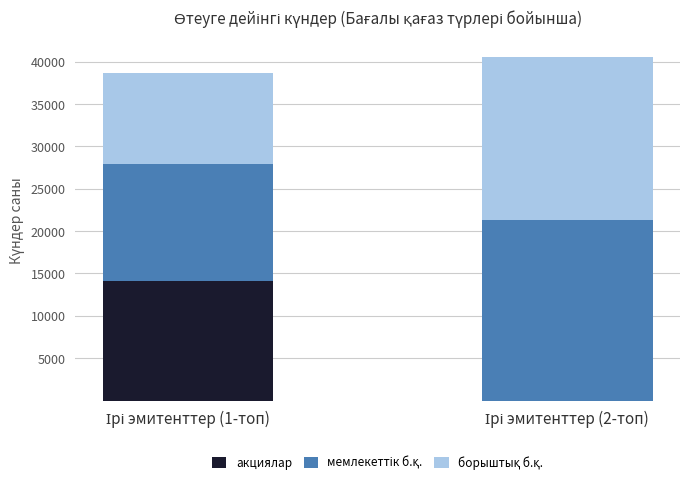

What is the highest value of the акциялар series?

14124.6